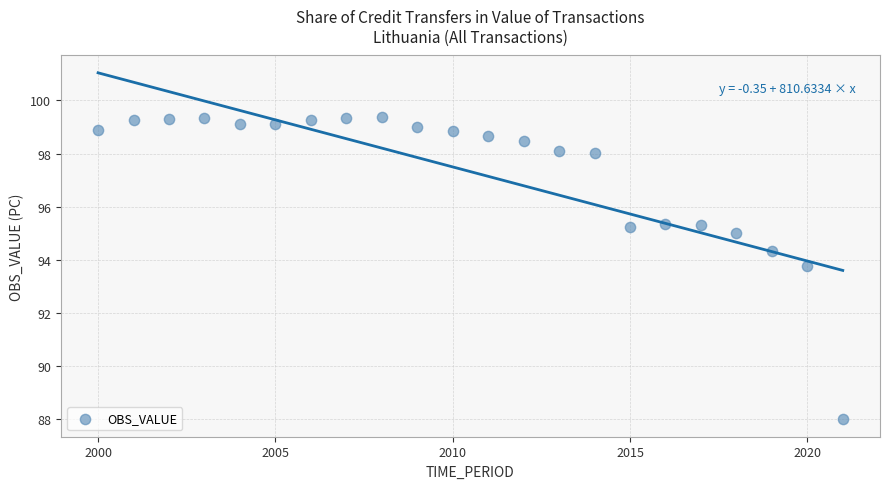

What Y value in the scatter plot is closest to 93?

93.8